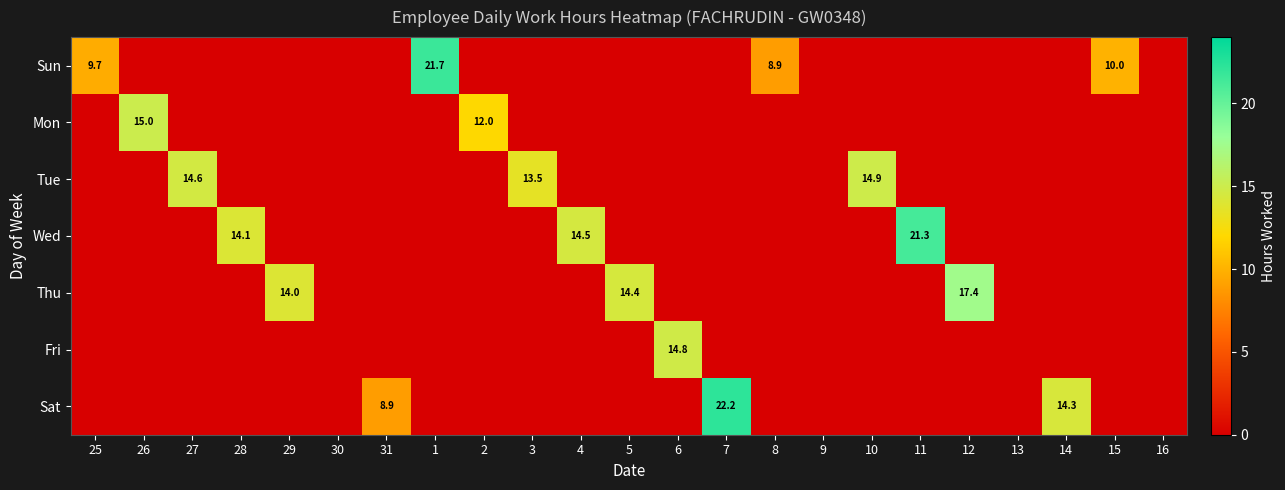

Is it true that Sun equals 9.7 at 25?

True